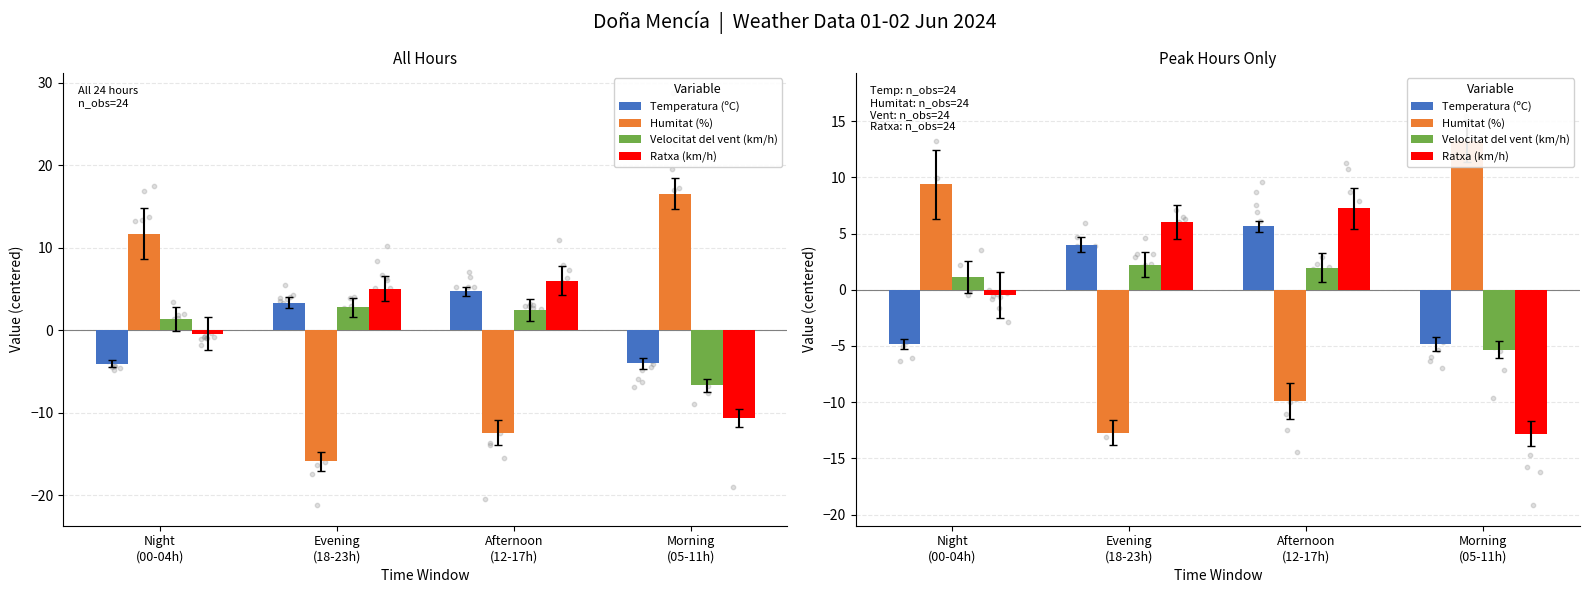

What are all the series names shown in the legend?

Temperatura (ºC), Humitat (%), Velocitat del vent (km/h), Ratxa (km/h)